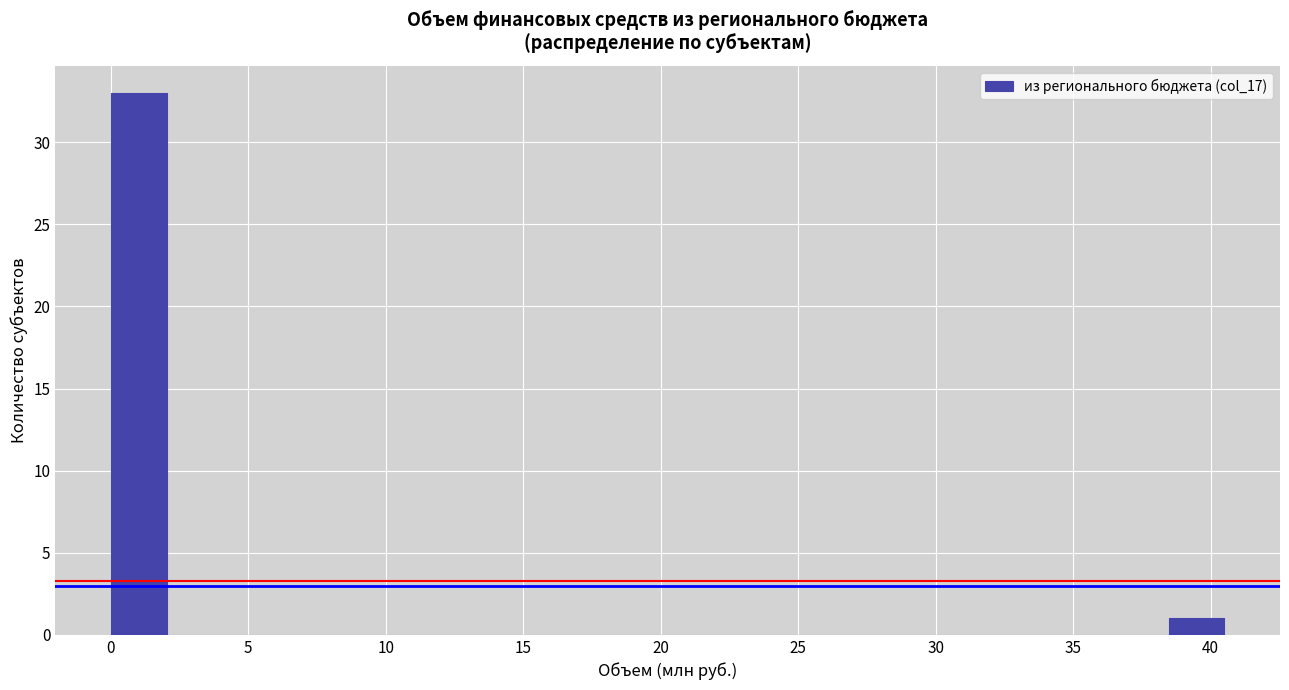

What is the height of the bar covering 0.0 to 2.0 on the x-axis? Neither the bar edges nor the heights are printed on the chart, so give them approximately, as read against the axes.

33